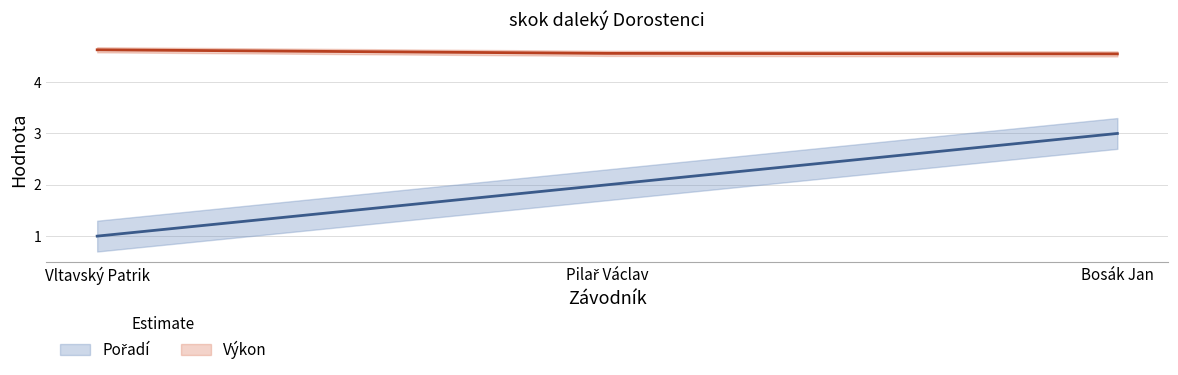

At which label does Pořadí reach its minimum?

Vltavský Patrik